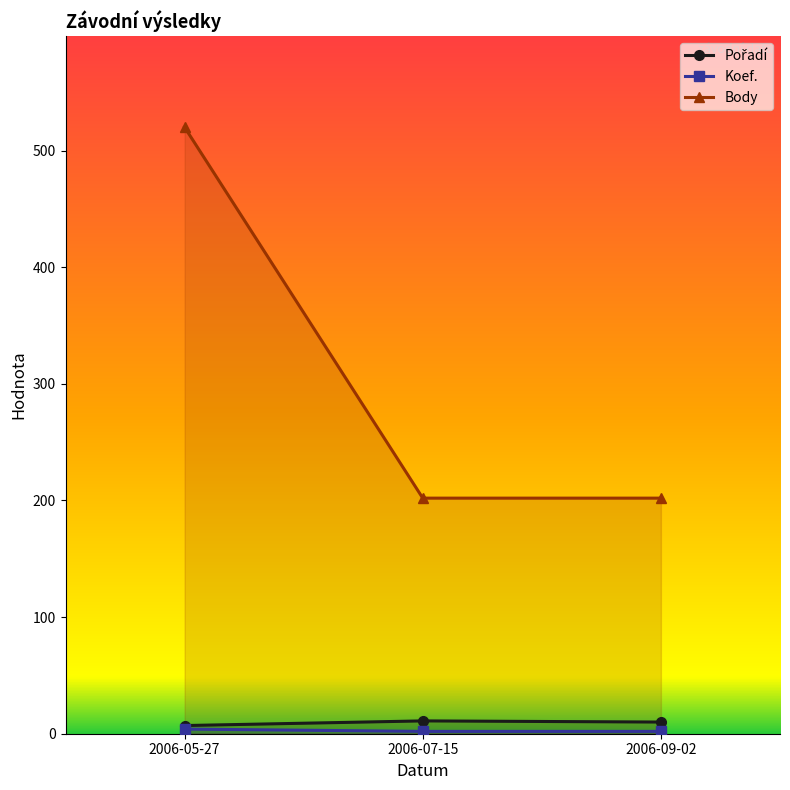

What are all the series names shown in the legend?

Pořadí, Koef., Body